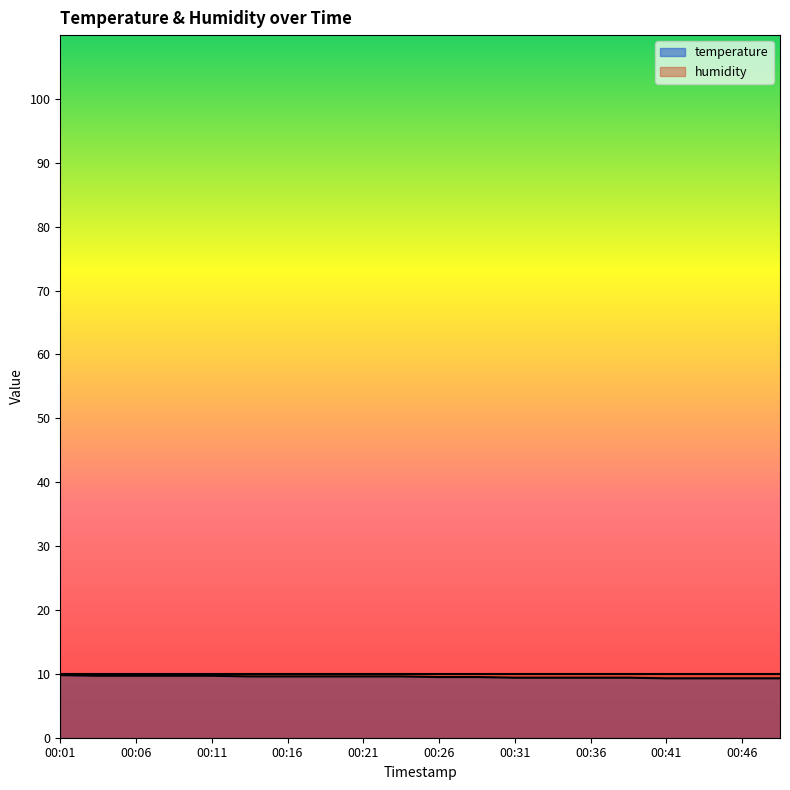

Reading left to right, extract all data points from this chart.

9.8	9.7	9.7	9.7	9.7	9.6	9.6	9.6	9.6	9.6	9.5	9.5	9.4	9.4	9.4	9.4	9.3	9.3	9.3	9.3